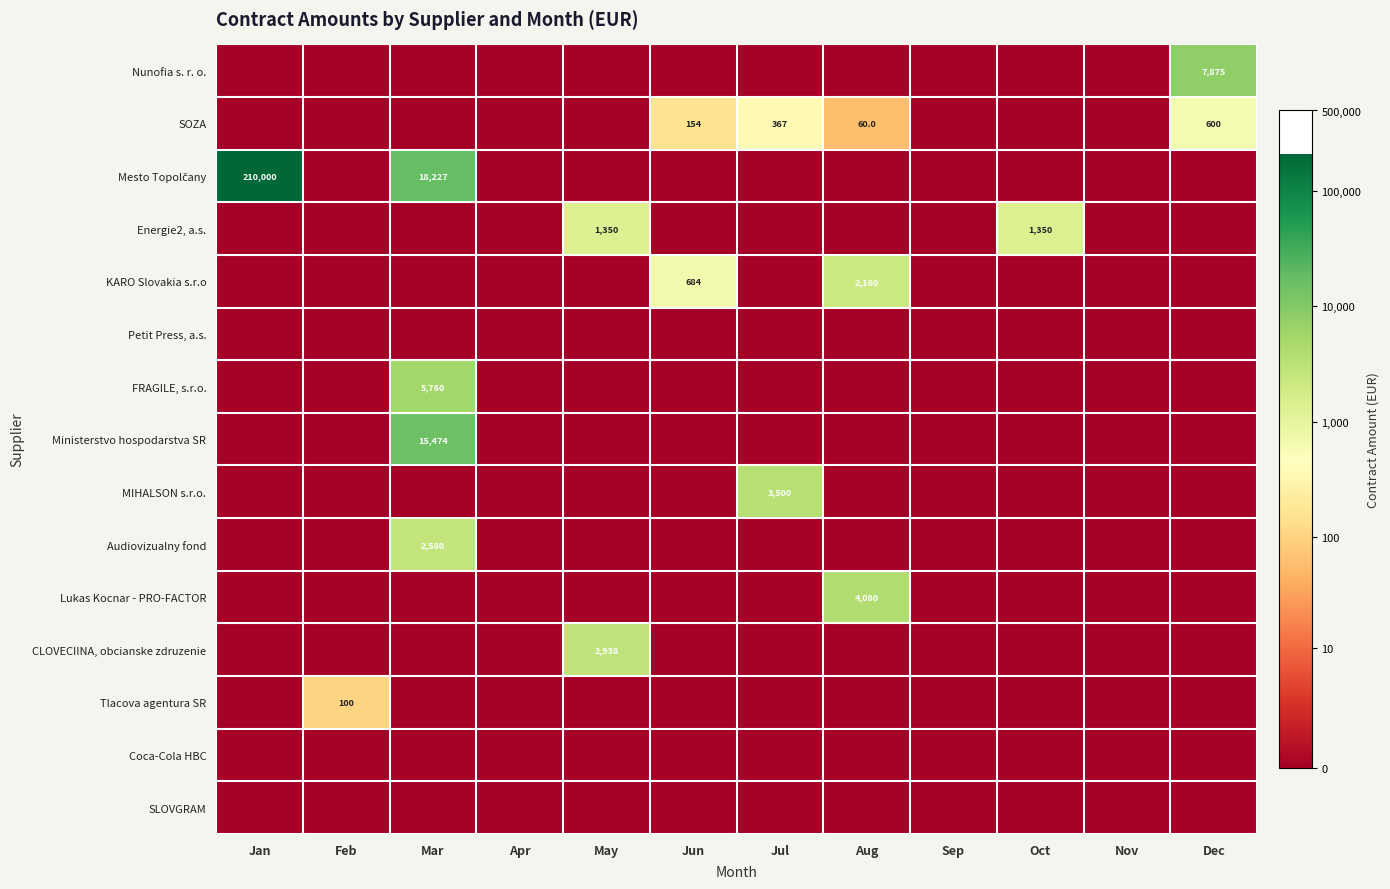

The MIHALSON s.r.o. series shows 1827 at Jul. True or false?

False